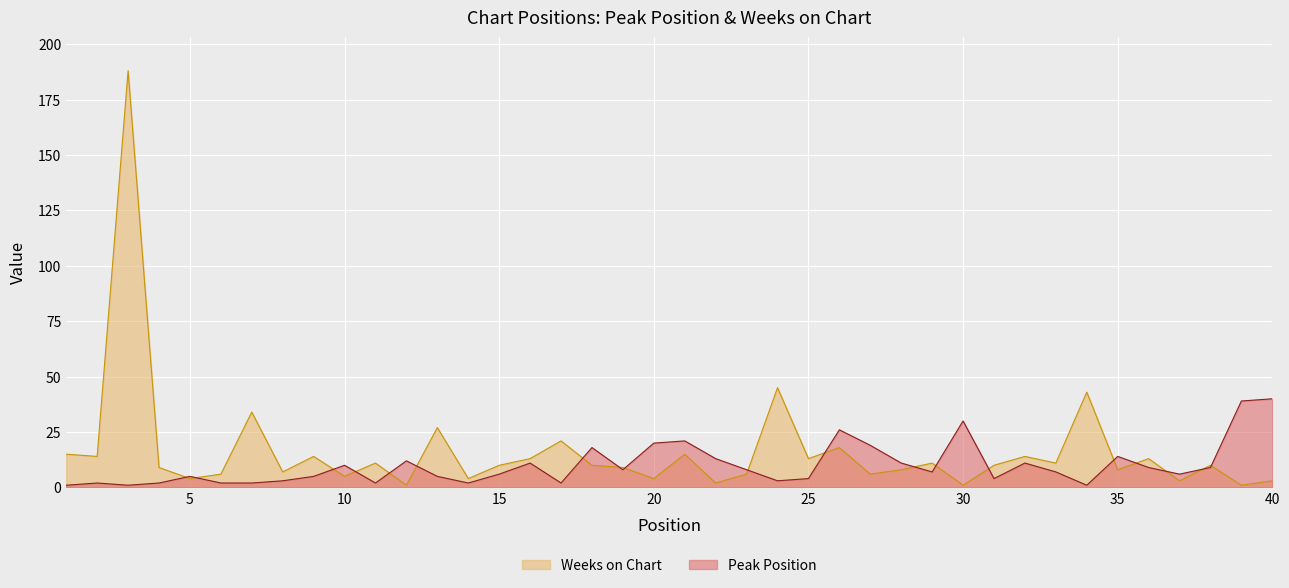

Which series changed the most between 3 and 31?

Weeks on Chart